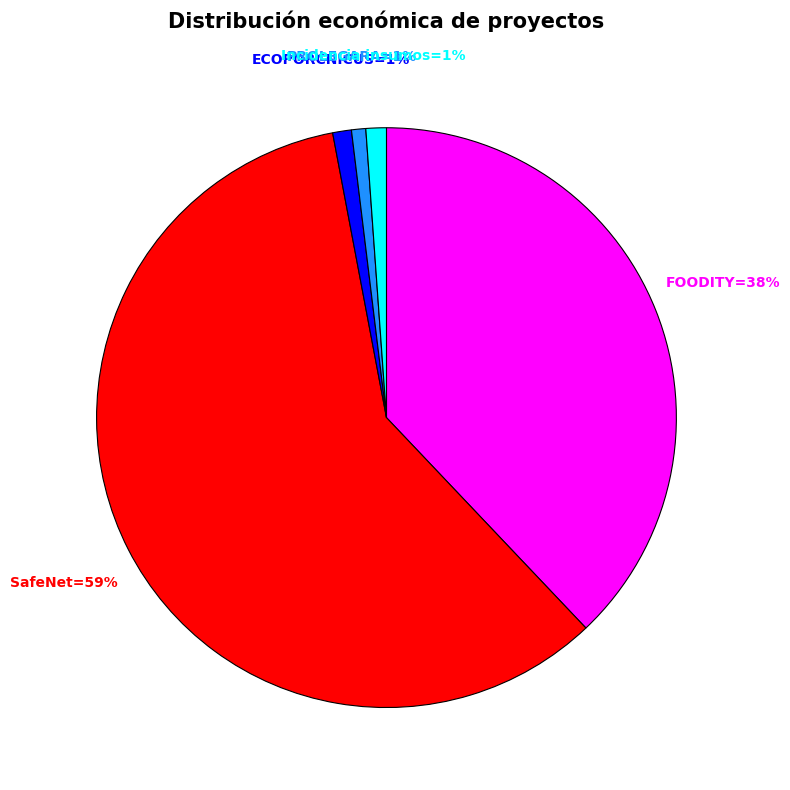

Is there a majority slice in this chart?

Yes